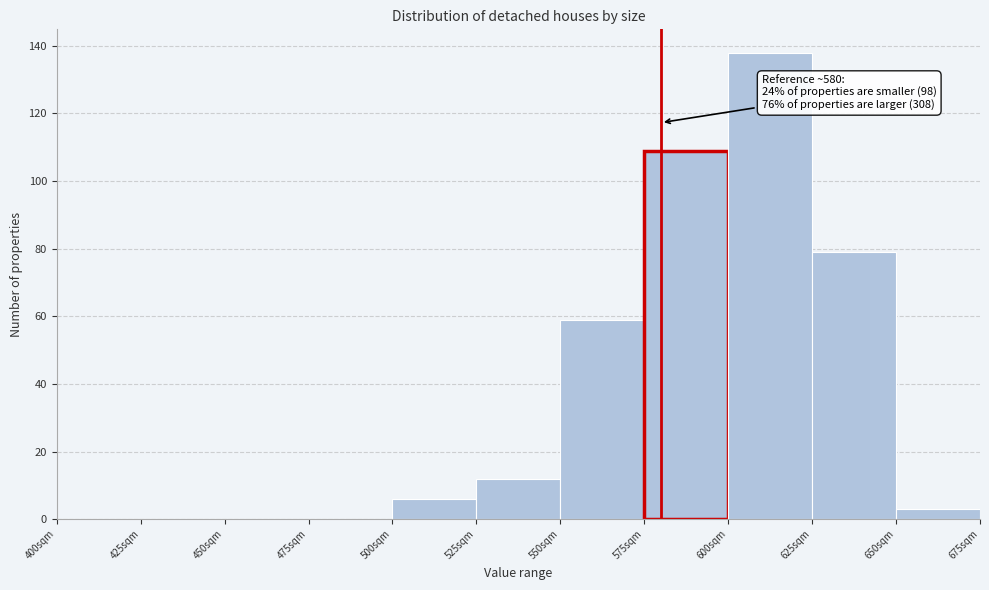

Over which range of the x-axis is the bar tallest?

600 to 625